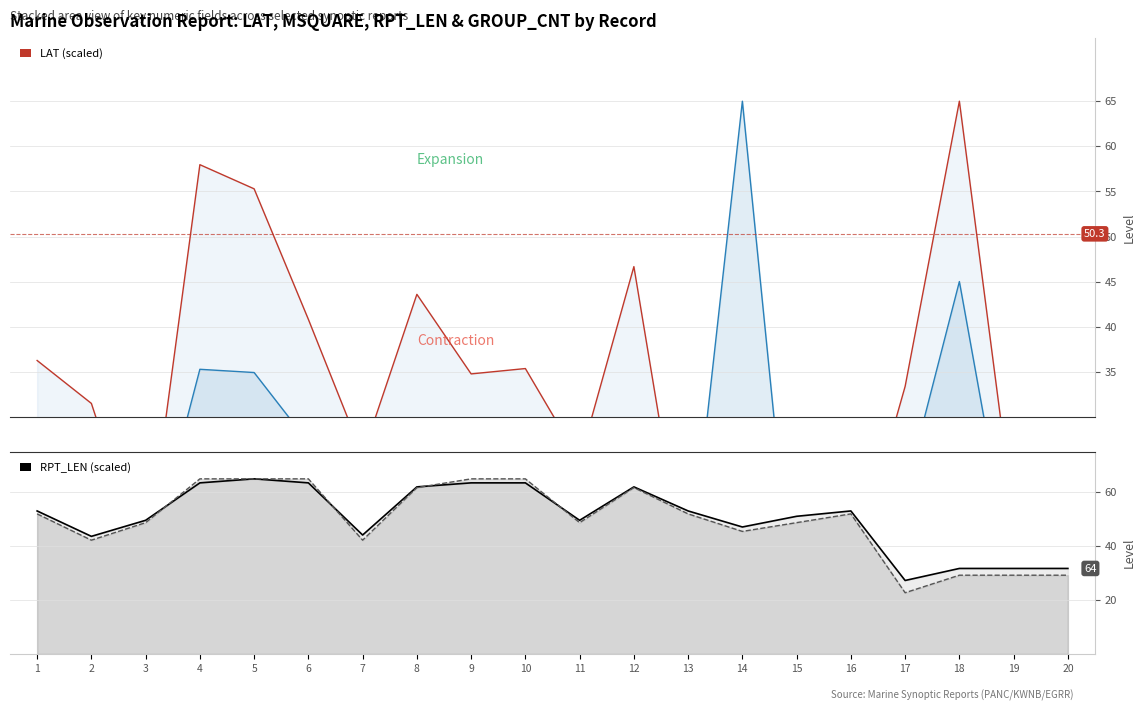

What is the value of the GROUP_CNT (scaled) point at the 5th from the left?

65.0